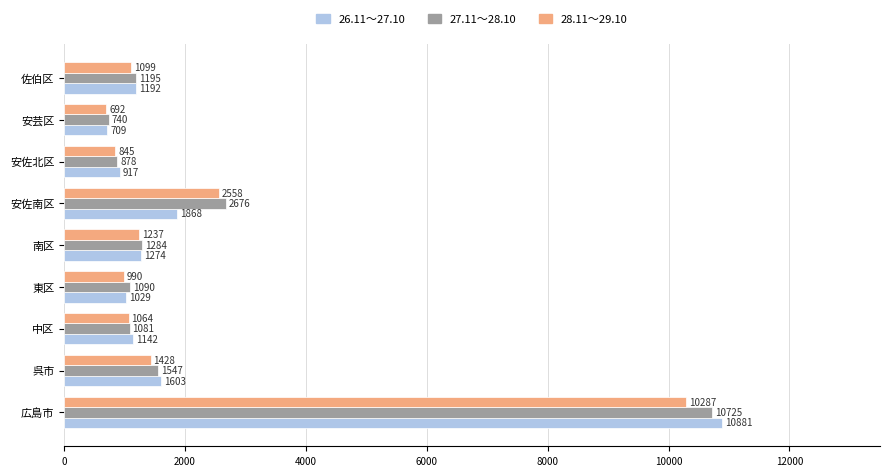

What is the difference between the highest and lowest values at 安佐北区?

72